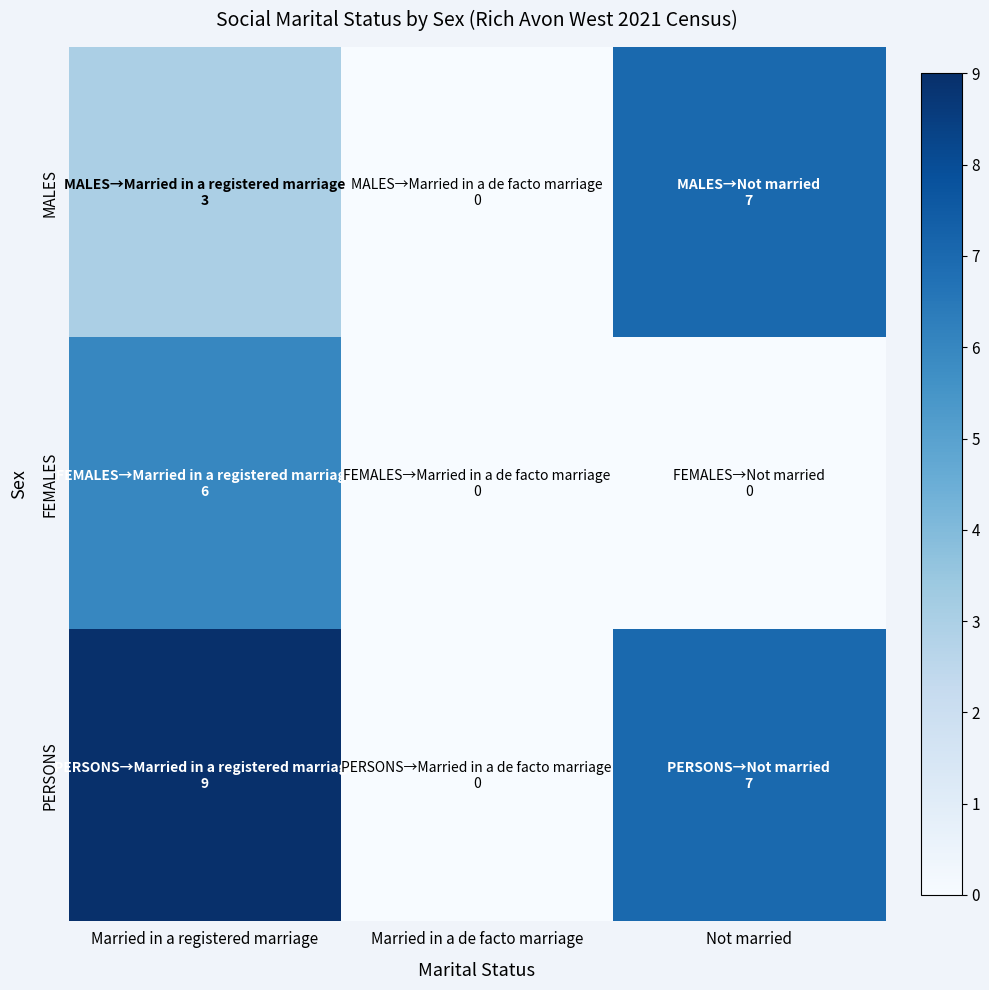

Rank the series by their maximum value, from highest to lowest.

PERSONS, MALES, FEMALES